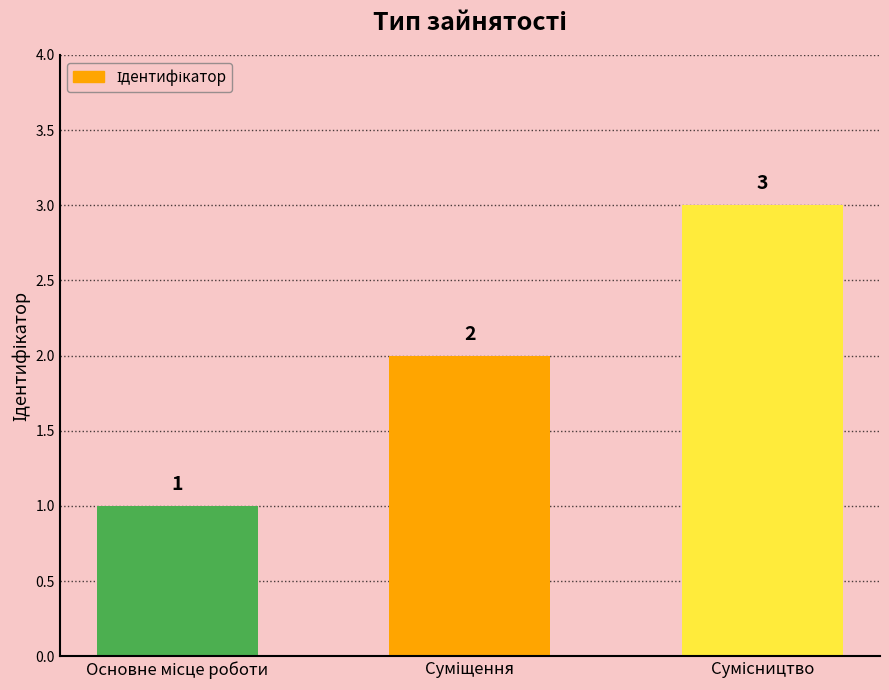

How many values are between 1 and 3?

3